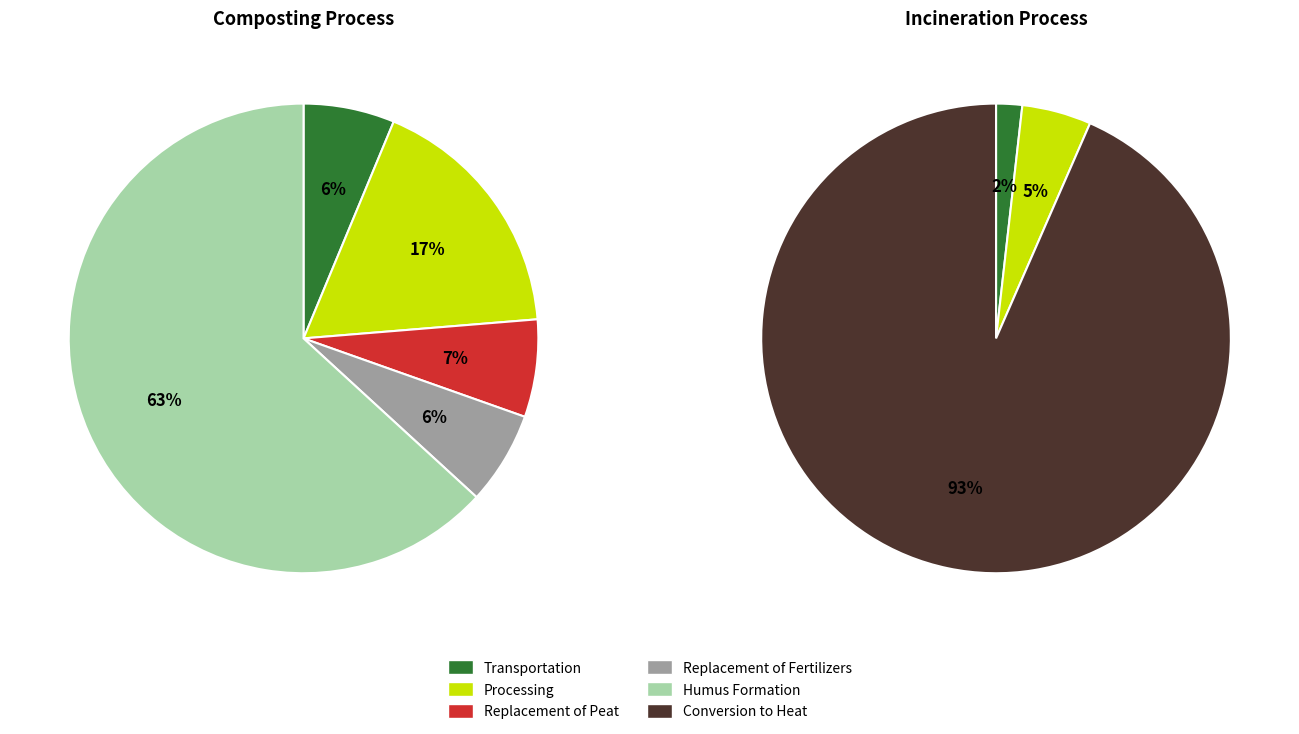

Is it true that Replacement of Fertilizers is 14% of the pie?

False